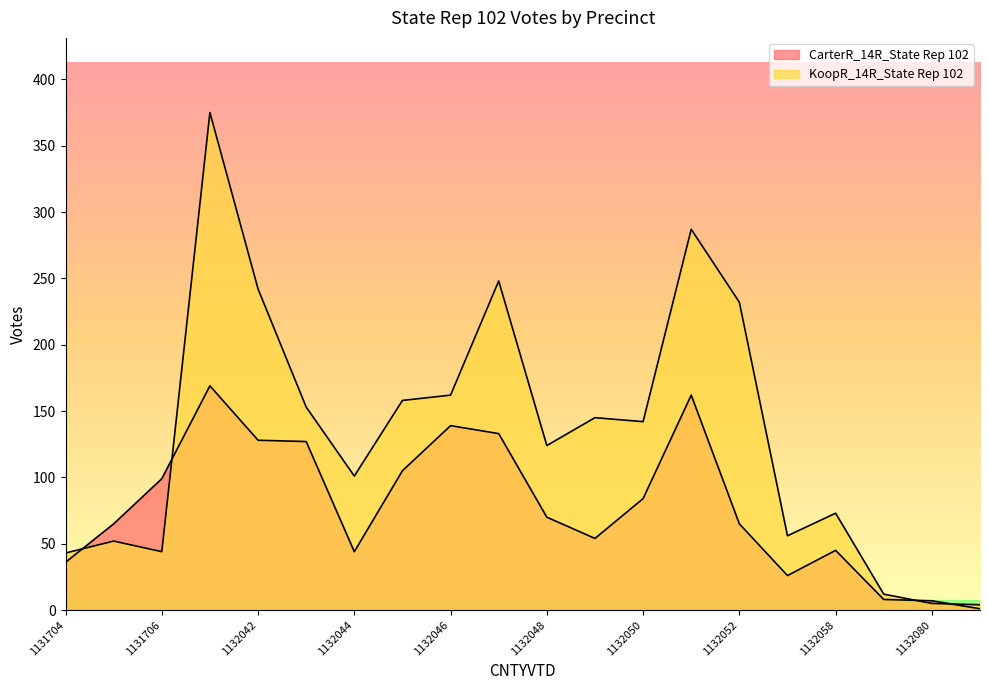

Reading left to right, extract all data points from this chart.

CarterR_14R_State Rep 102: 36	65	99	169	128	127	44	105	139	133	70	54	84	162	65	26	45	8	7	1
KoopR_14R_State Rep 102: 43	52	44	375	242	153	101	158	162	248	124	145	142	287	232	56	73	12	5	4